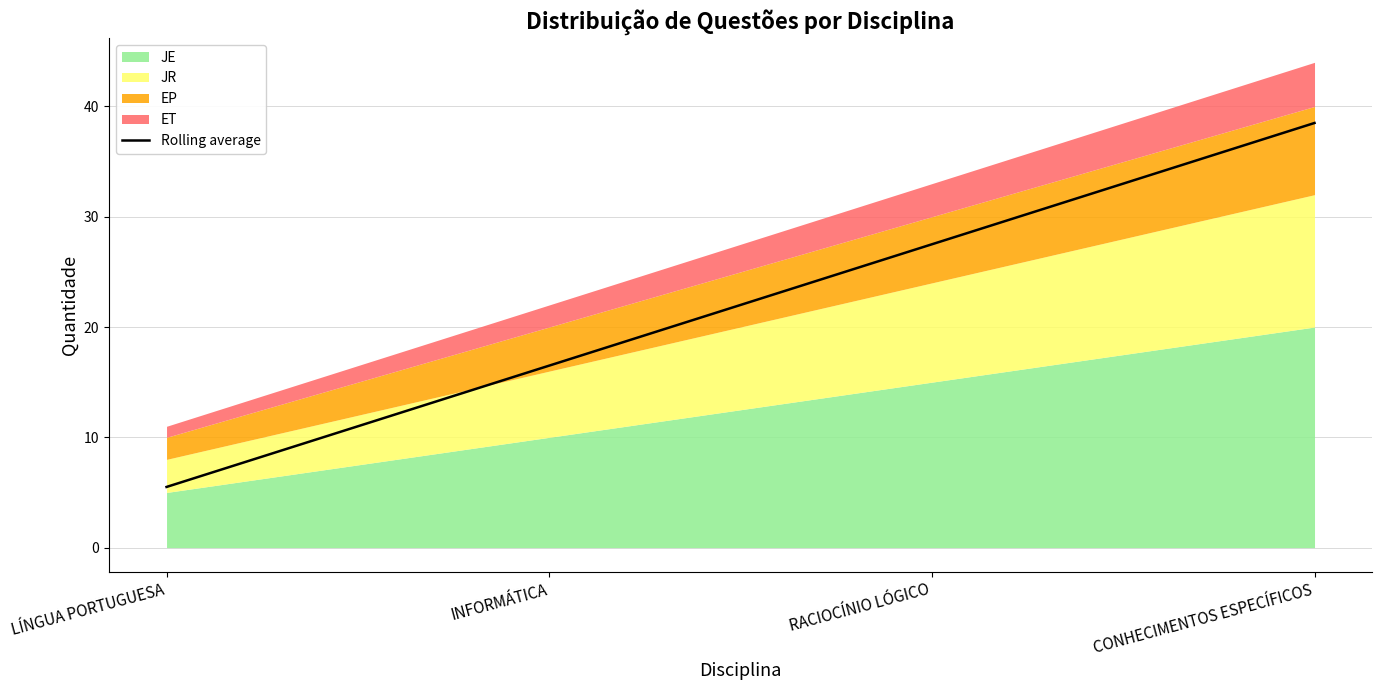

Rank the categories by value from highest to lowest.

CONHECIMENTOS ESPECÍFICOS, RACIOCÍNIO LÓGICO, INFORMÁTICA, LÍNGUA PORTUGUESA